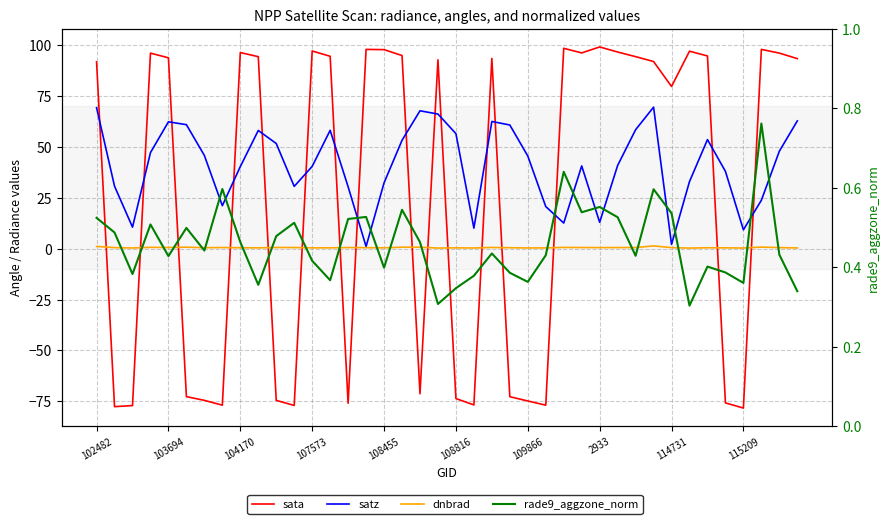

Count the number of data series in this chart.

4